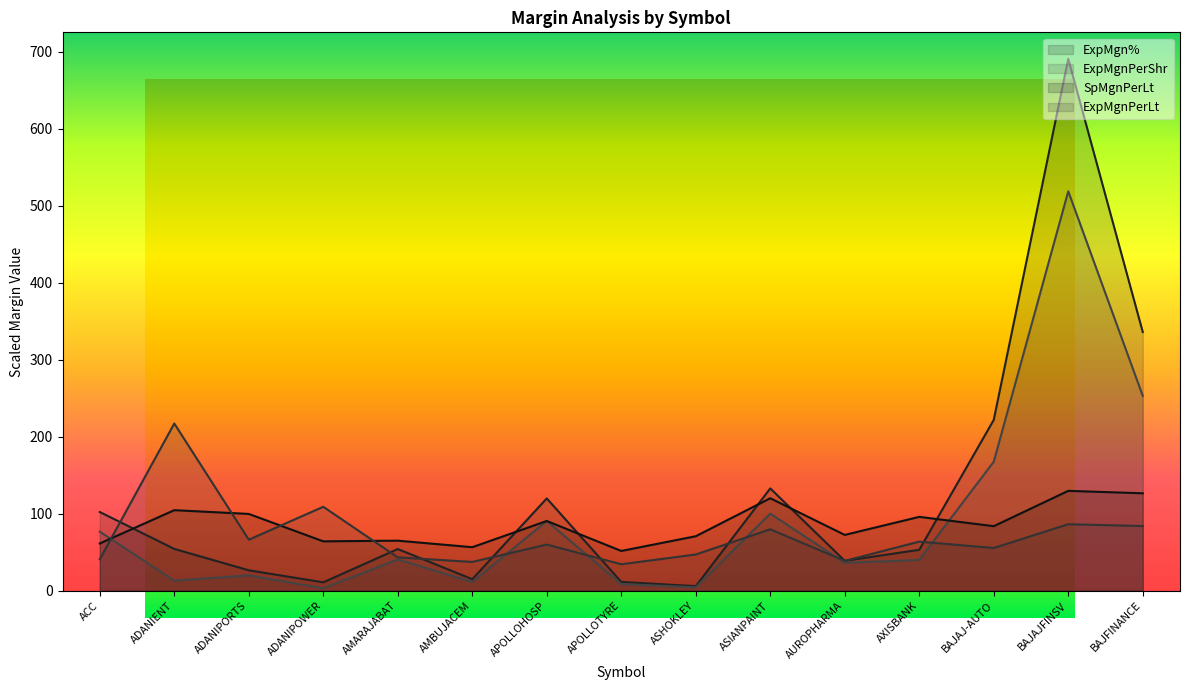

At which category does SpMgnPerLt reach its first local peak?

ADANIENT